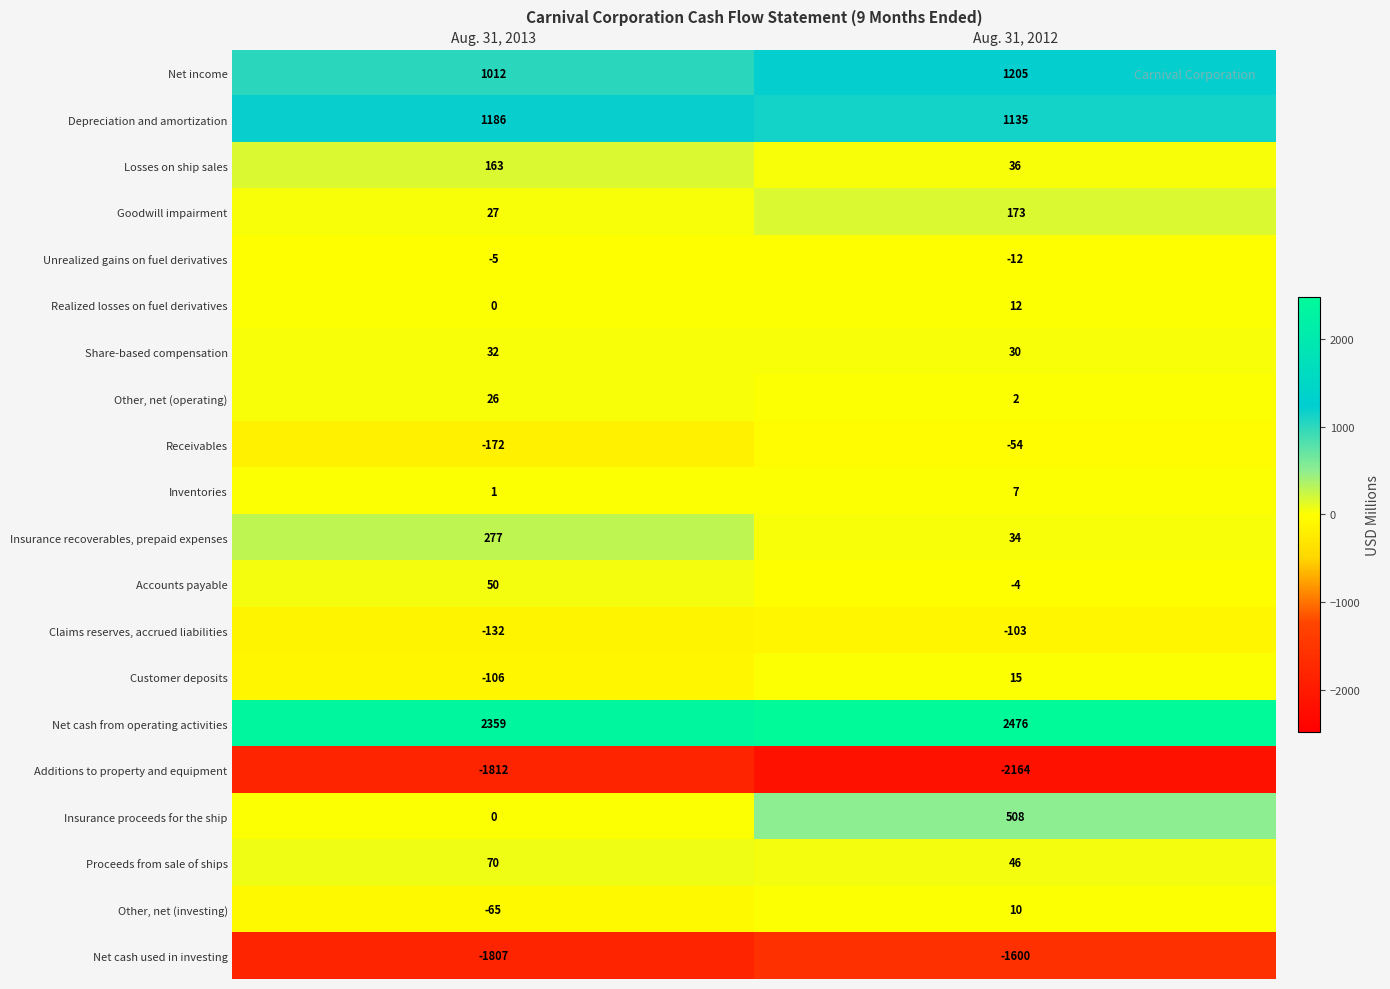

The Other, net (investing) series shows 16 at Aug. 31, 2012. True or false?

False